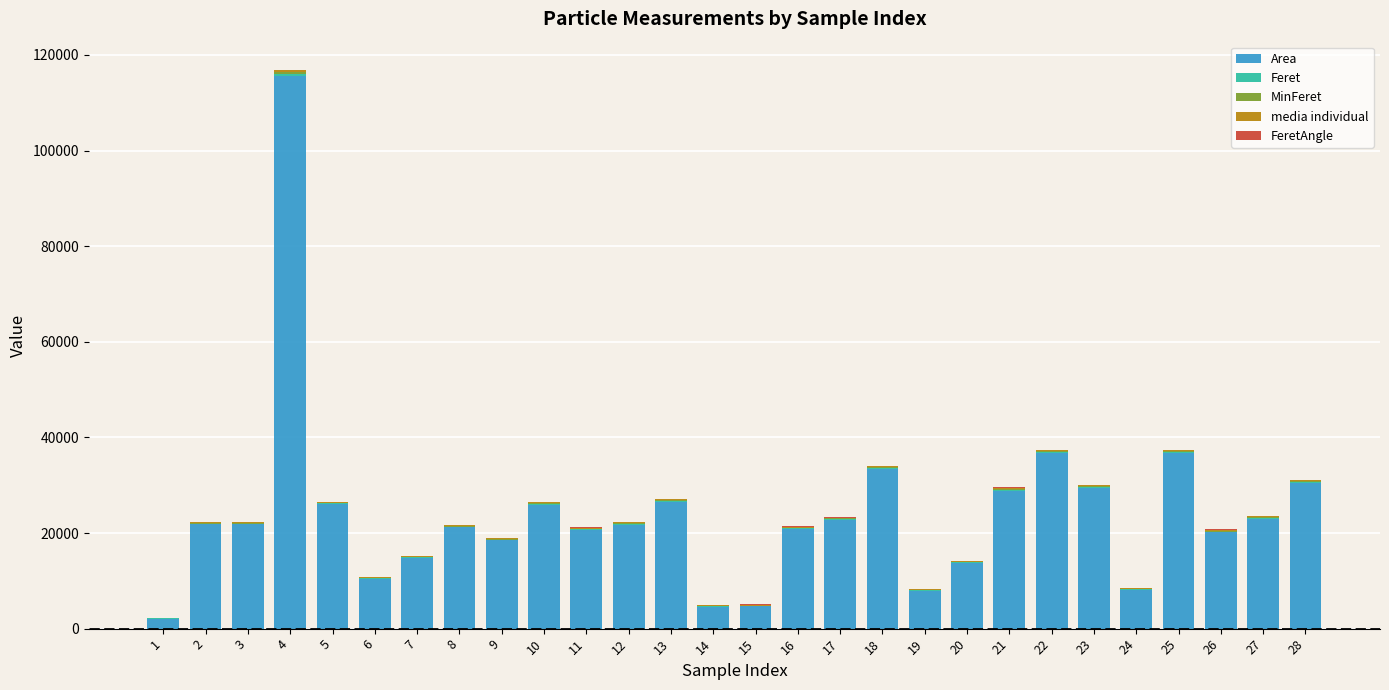

What is the sum of all Area values?

667967.1